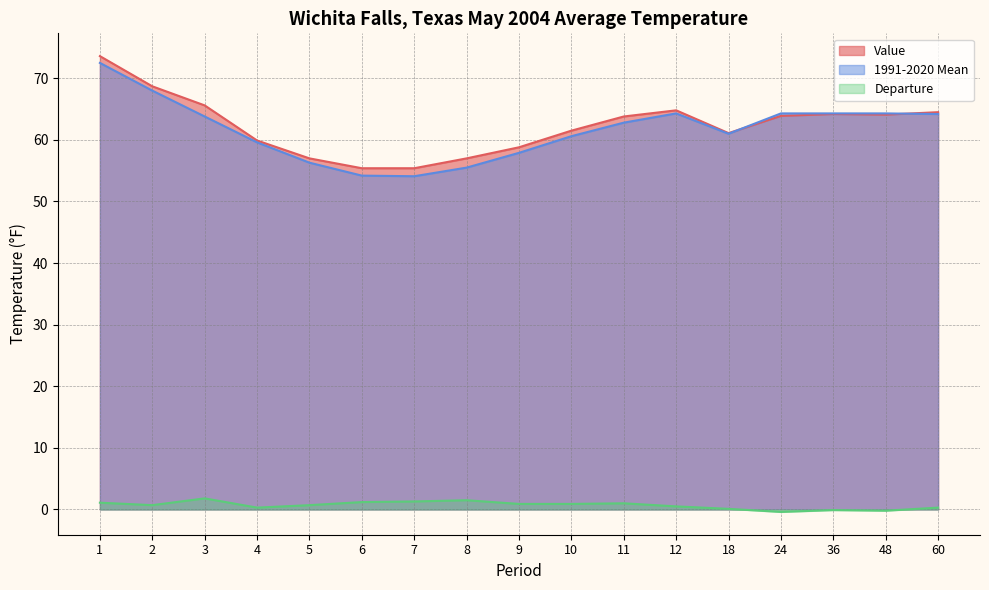

Which has a higher value, 8 or 6?

8